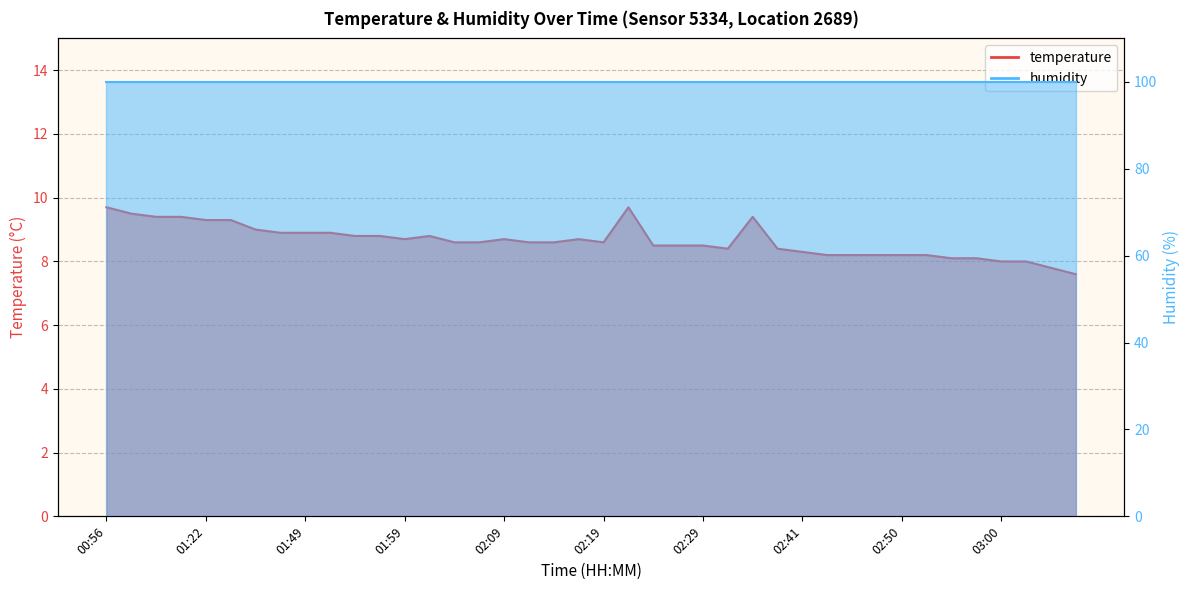

Reading left to right, transcribe all the data shown in this chart.

9.7	9.5	9.4	9.4	9.3	9.3	9.0	8.9	8.9	8.9	8.8	8.8	8.7	8.8	8.6	8.6	8.7	8.6	8.6	8.7	8.6	9.7	8.5	8.5	8.5	8.4	9.4	8.4	8.3	8.2	8.2	8.2	8.2	8.2	8.1	8.1	8.0	8.0	7.8	7.6